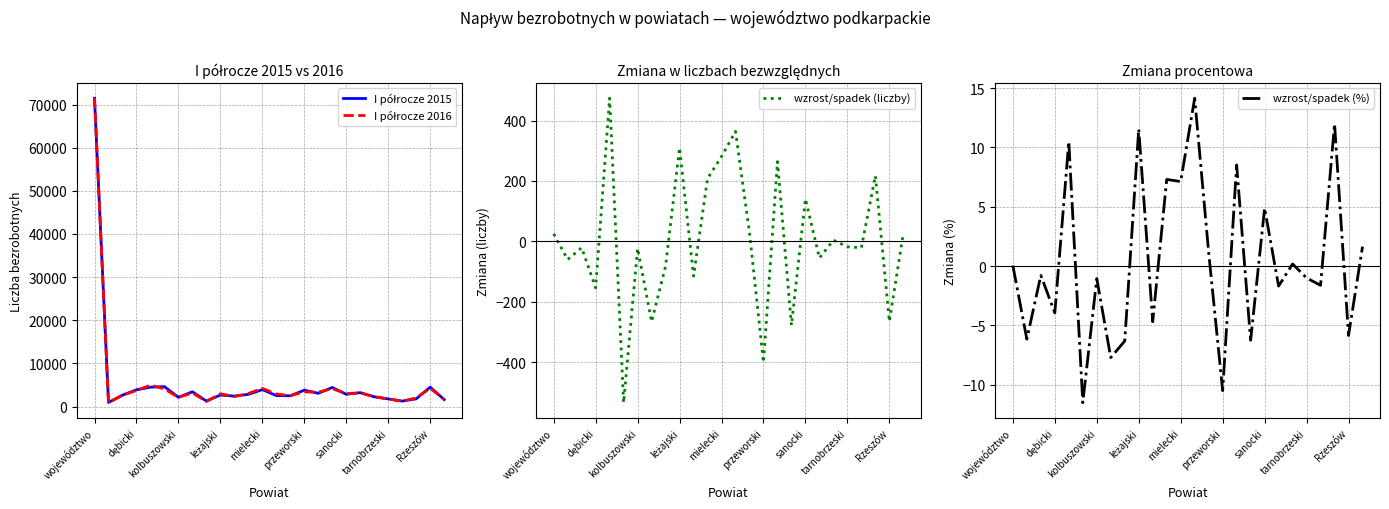

Which series changed the most between kolbuszowski and mielecki?

I półrocze 2016